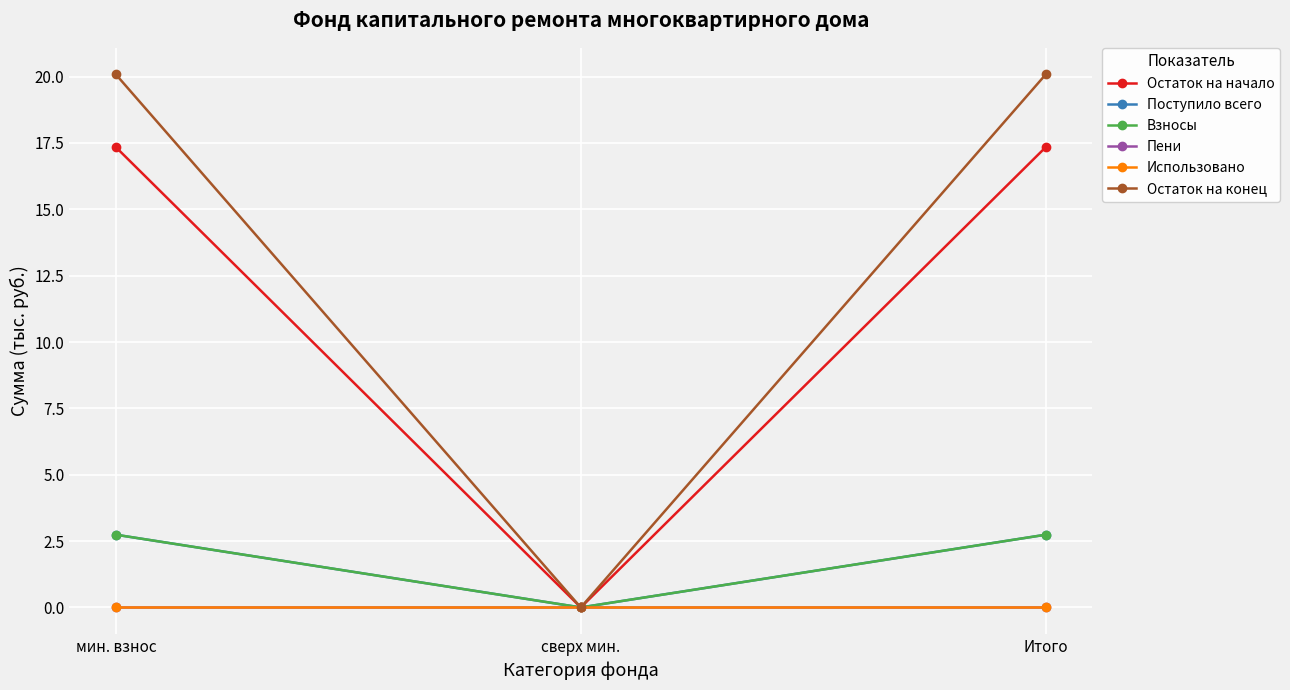

Which series changed the most between сверх мин. and Итого?

Остаток на конец